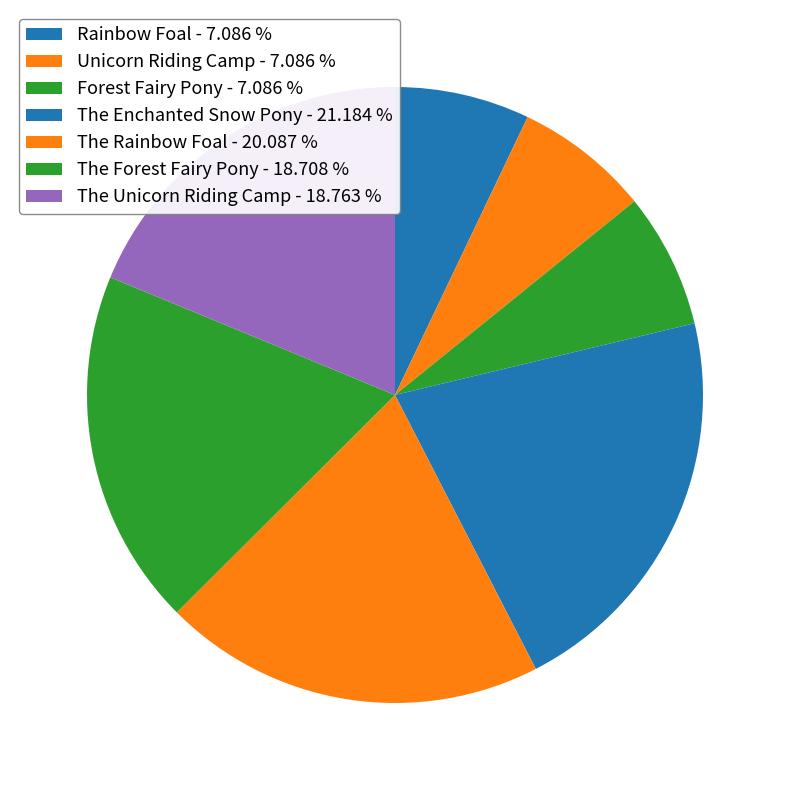

Is there any slice that represents more than half of the pie?

No